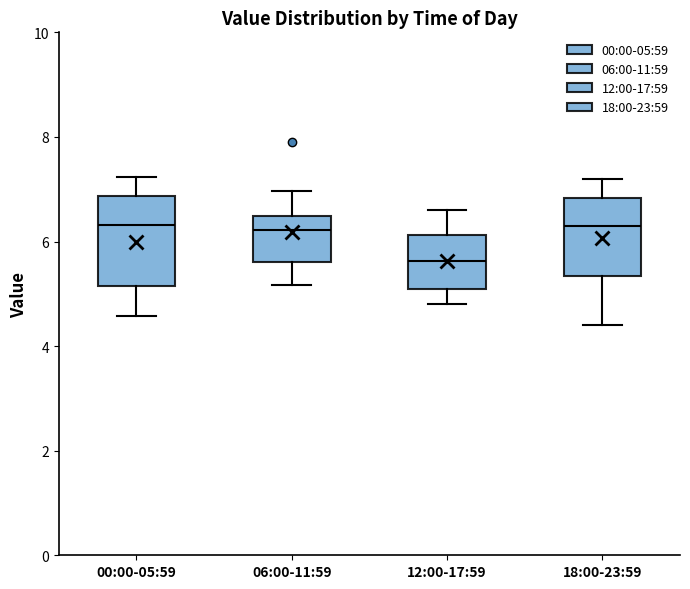

Reading left to right, read every box against the y-axis: the position of its median line, the range the box covers, and the ends of its whiskers. The values are not printed on the chart, so give them approximately, as read against the axis.

00:00-05:59: median 6.4, box 5.2 to 6.8, whiskers 4.6 to 7.2
06:00-11:59: median 6.2, box 5.6 to 6.4, whiskers 5.2 to 7.0
12:00-17:59: median 5.6, box 5.0 to 6.2, whiskers 4.8 to 6.6
18:00-23:59: median 6.4, box 5.4 to 6.8, whiskers 4.4 to 7.2